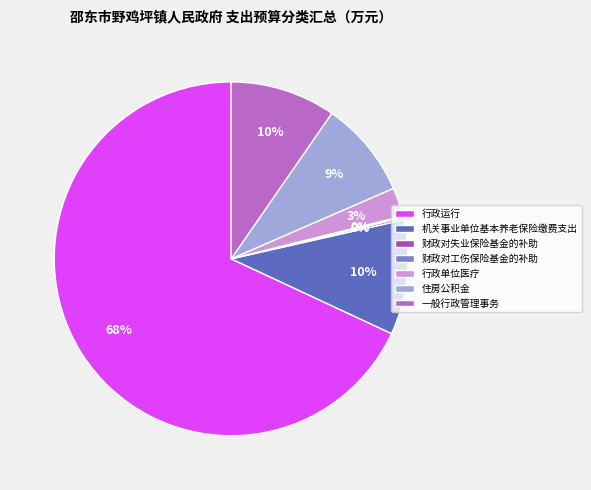

To the nearest percent, what percentage of the pie is 行政运行?

68%